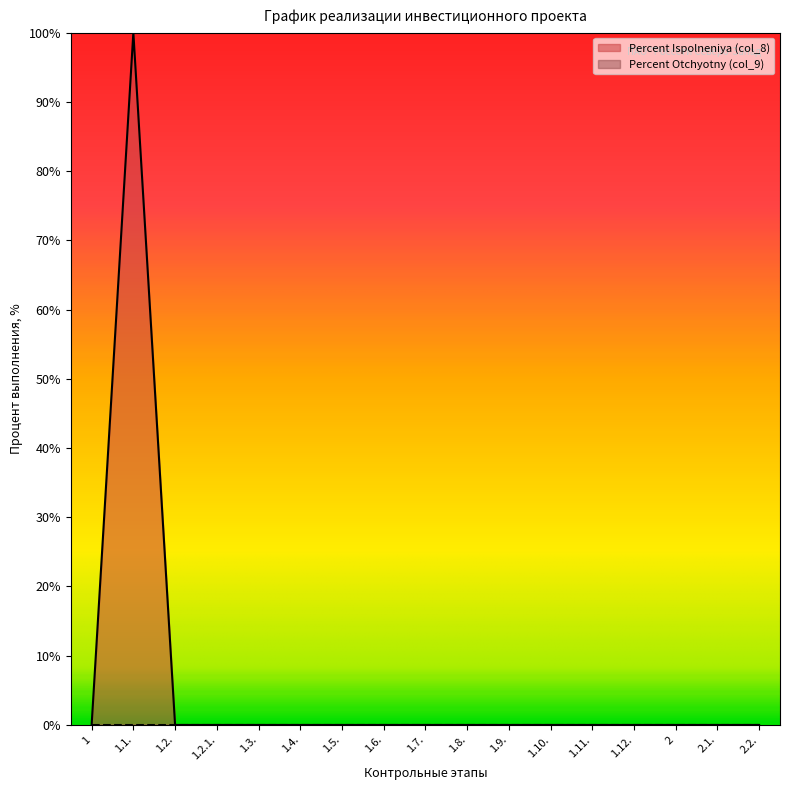

Reading right to left, what are all the values shown in this chart?

2.2.=0	2.1.=0	2=0	1.12.=0	1.11.=0	1.10.=0	1.9.=0	1.8.=0	1.7.=0	1.6.=0	1.5.=0	1.4.=0	1.3.=0	1.2.1.=0	1.2.=0	1.1.=100	1=0